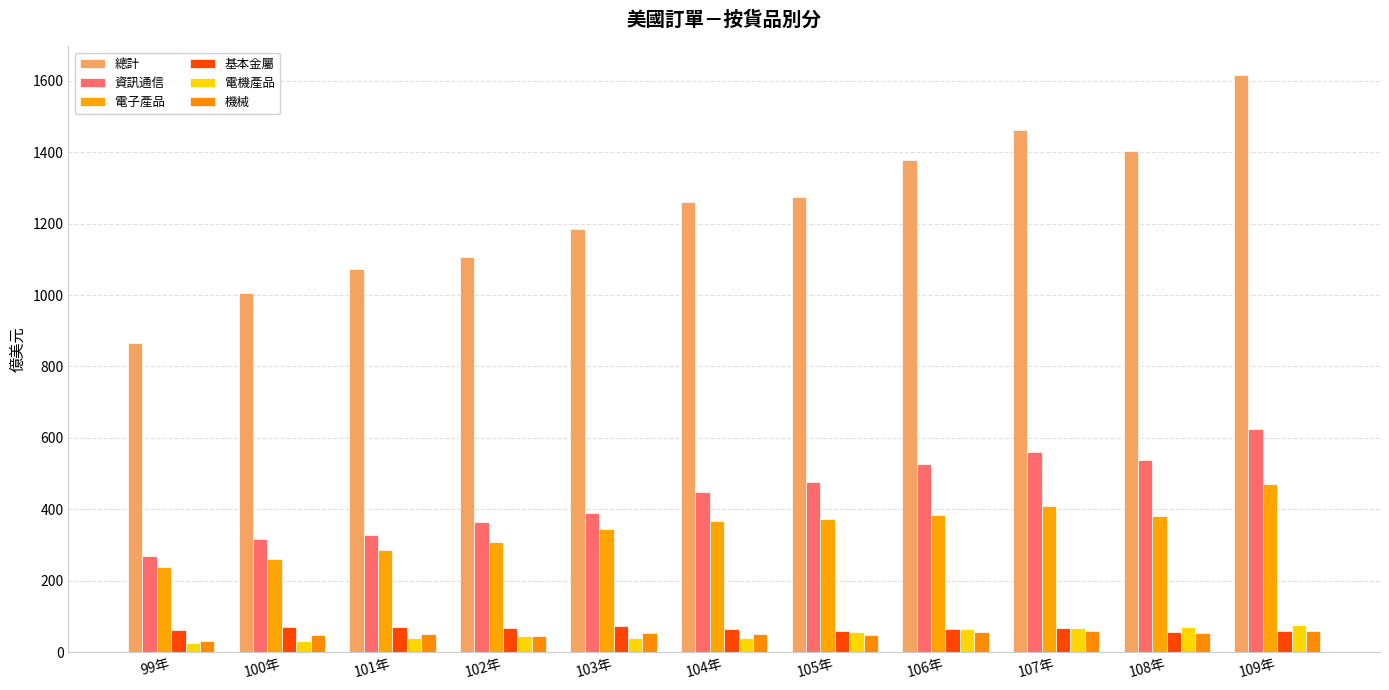

True or false: 資訊通信 has a value of 997.3 at 107年.

False